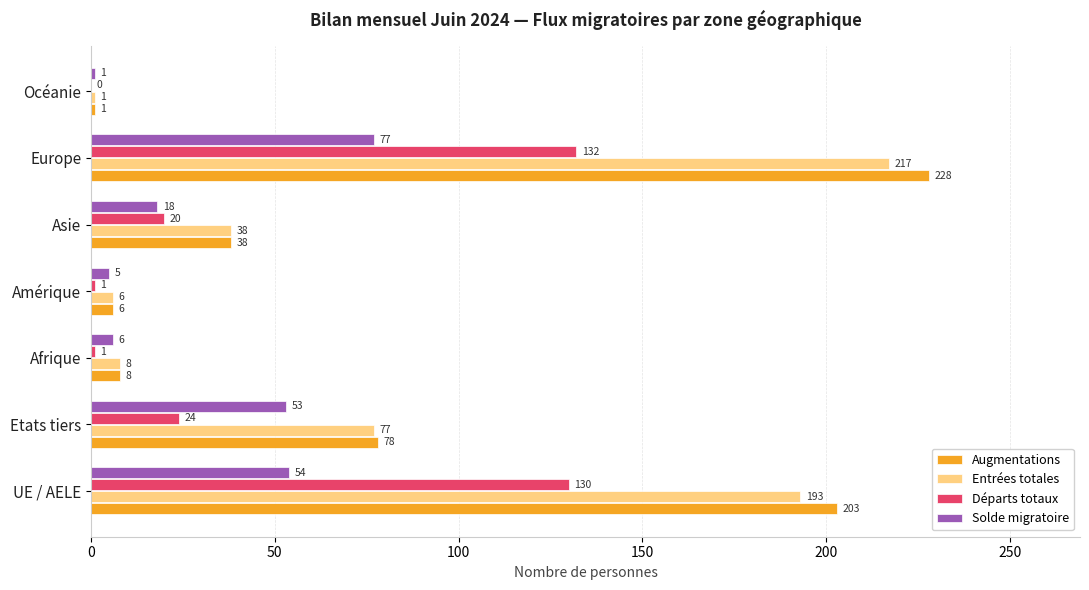

True or false: Entrées totales has a value of 217 at Europe.

True